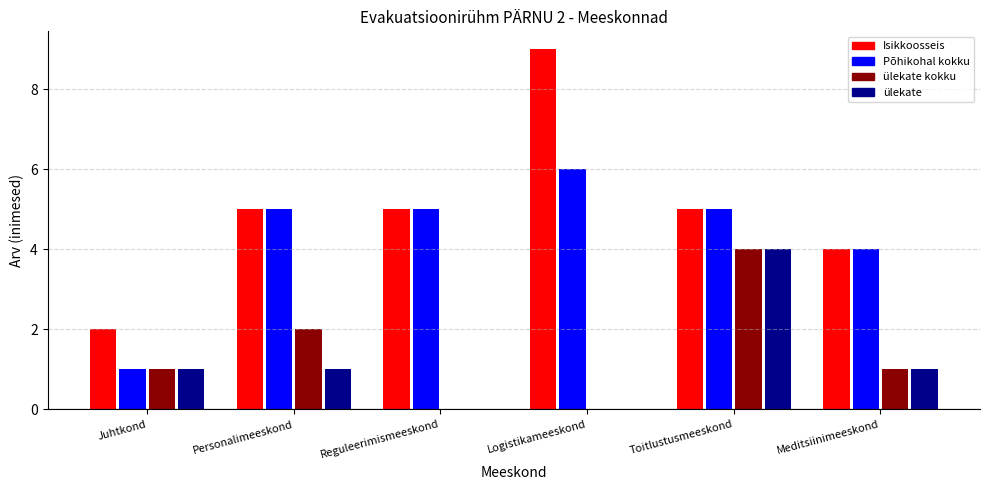

What is the spread (max minus min) of values at Logistikameeskond?

9